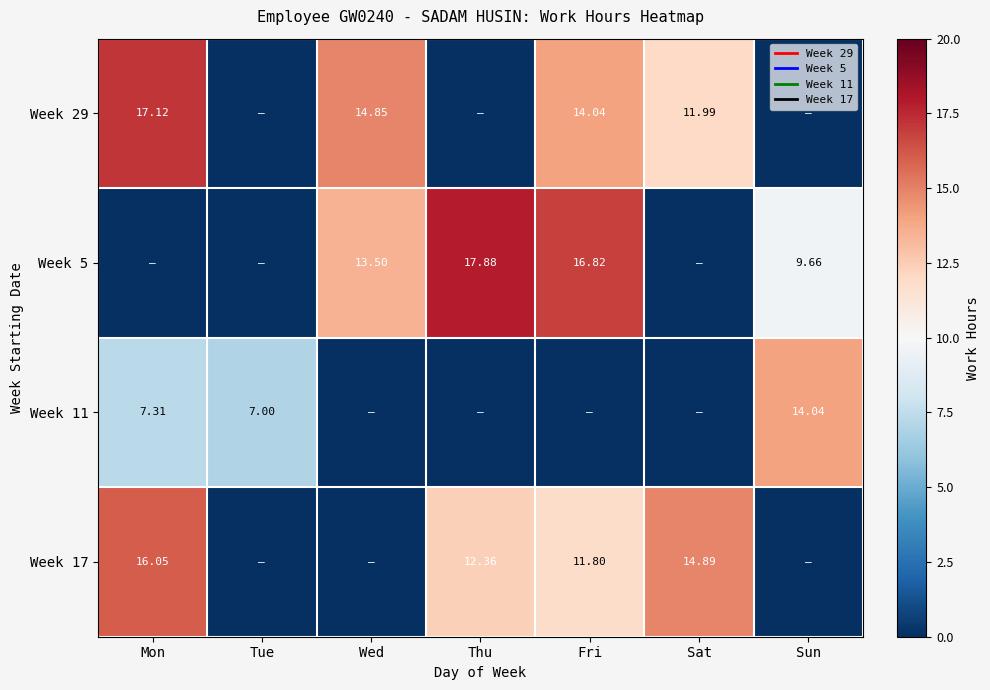

At how many categories does at least one series exceed 8?

6